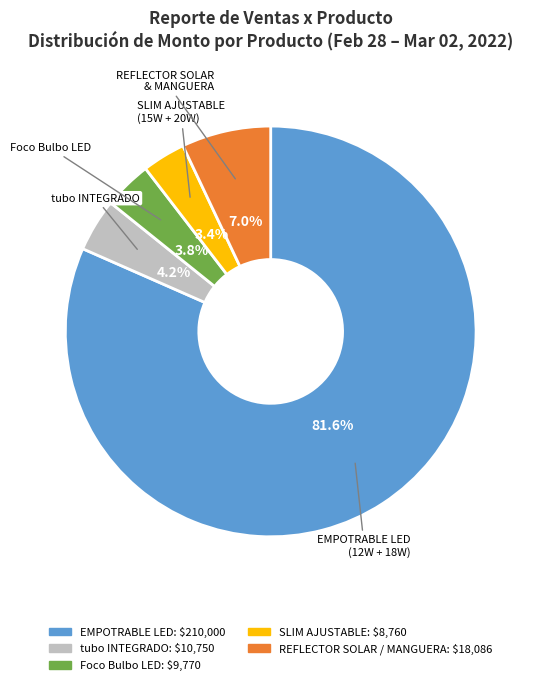

Count the number of slices in the pie.

5